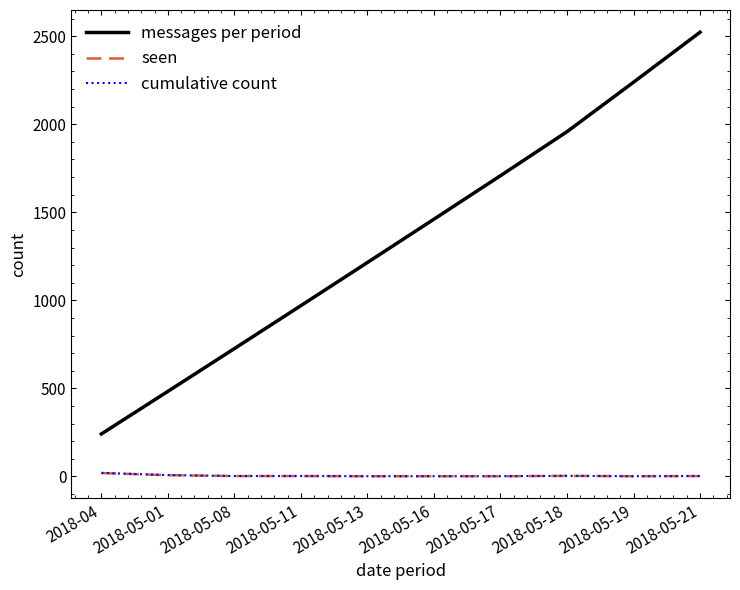

The value of messages per period at 2018-04 is 391.7. True or false?

False